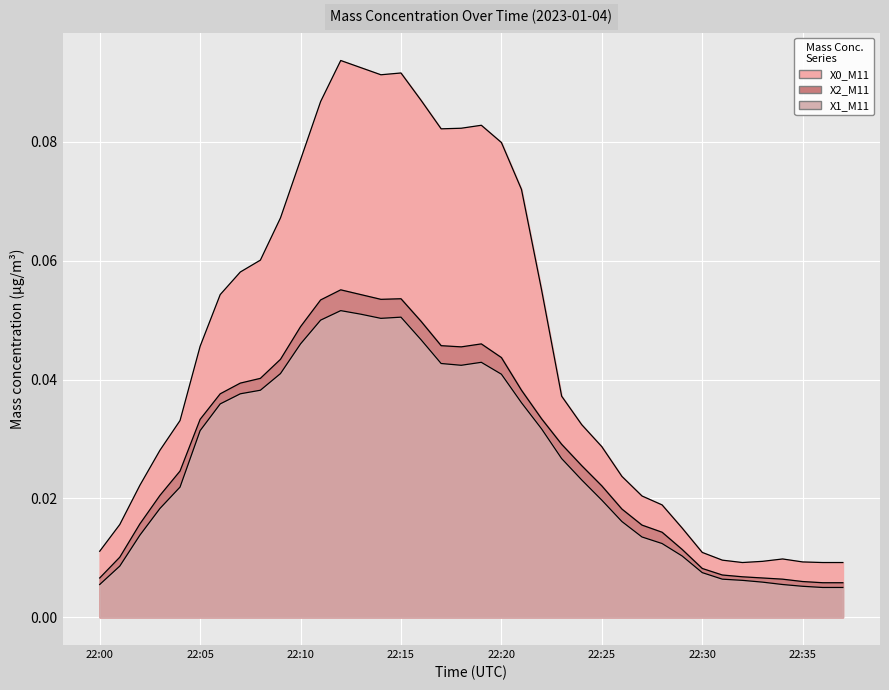

List the series in order of their peak value, lowest first.

X1_M11, X2_M11, X0_M11